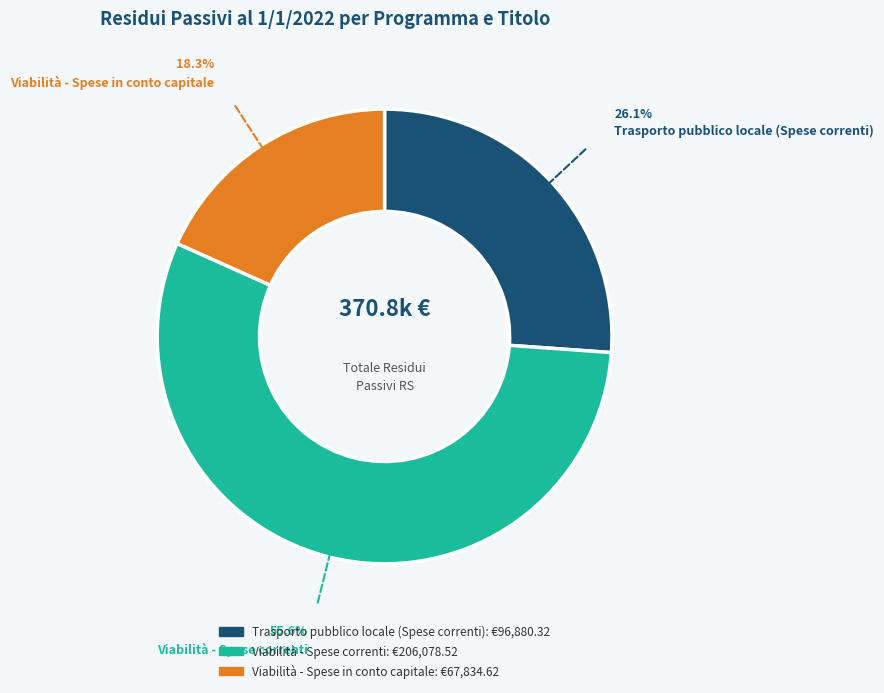

Rank the categories by value from lowest to highest.

Viabilità - Spese in conto capitale, Trasporto pubblico locale (Spese correnti), Viabilità - Spese correnti